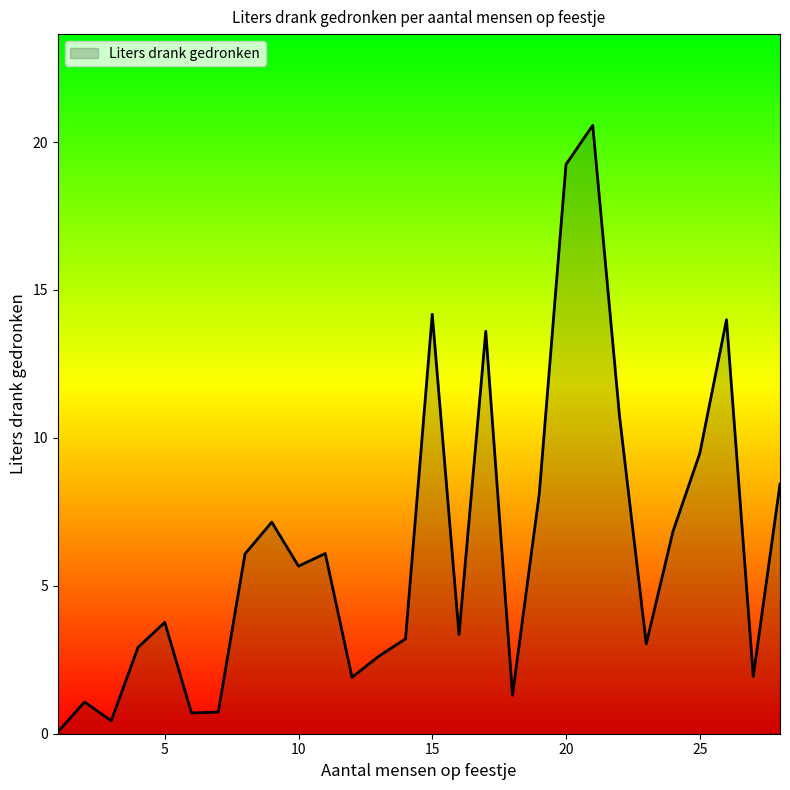

How many distinct data groups are displayed?

1